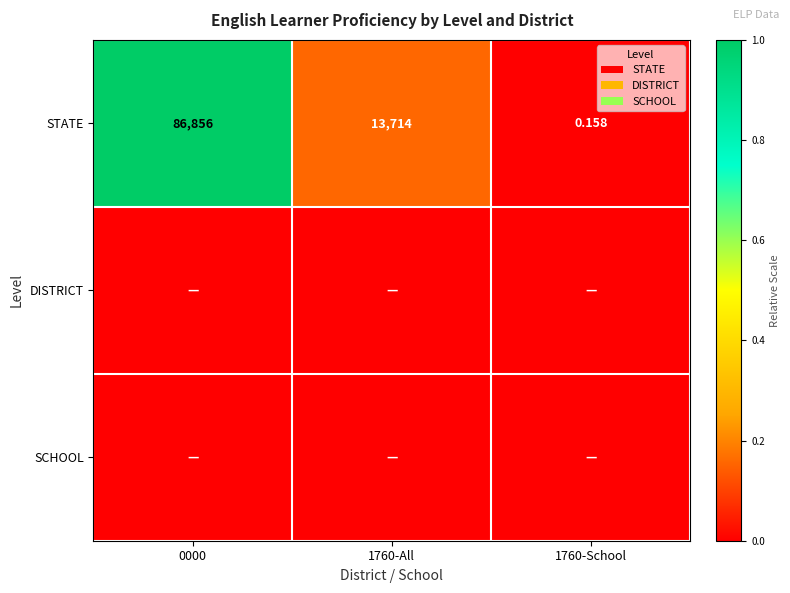

At how many categories does at least one series exceed 0?

3